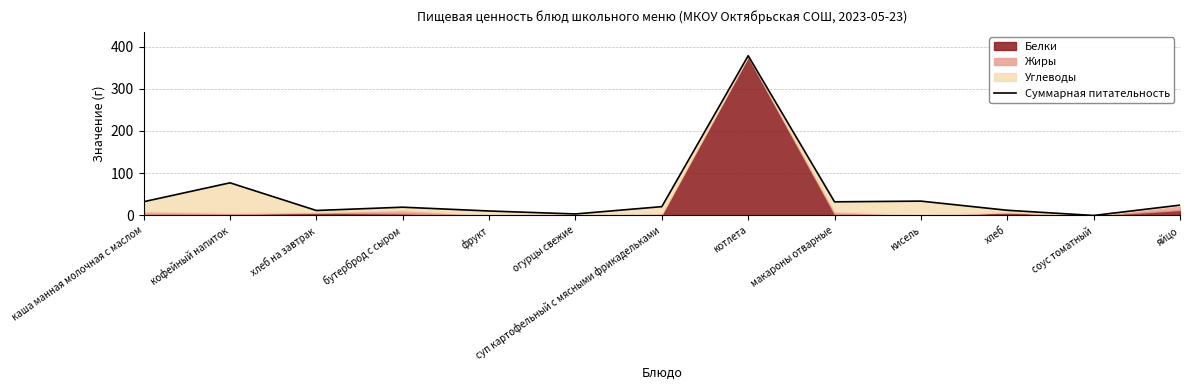

Which category has the highest value across all series?

котлета